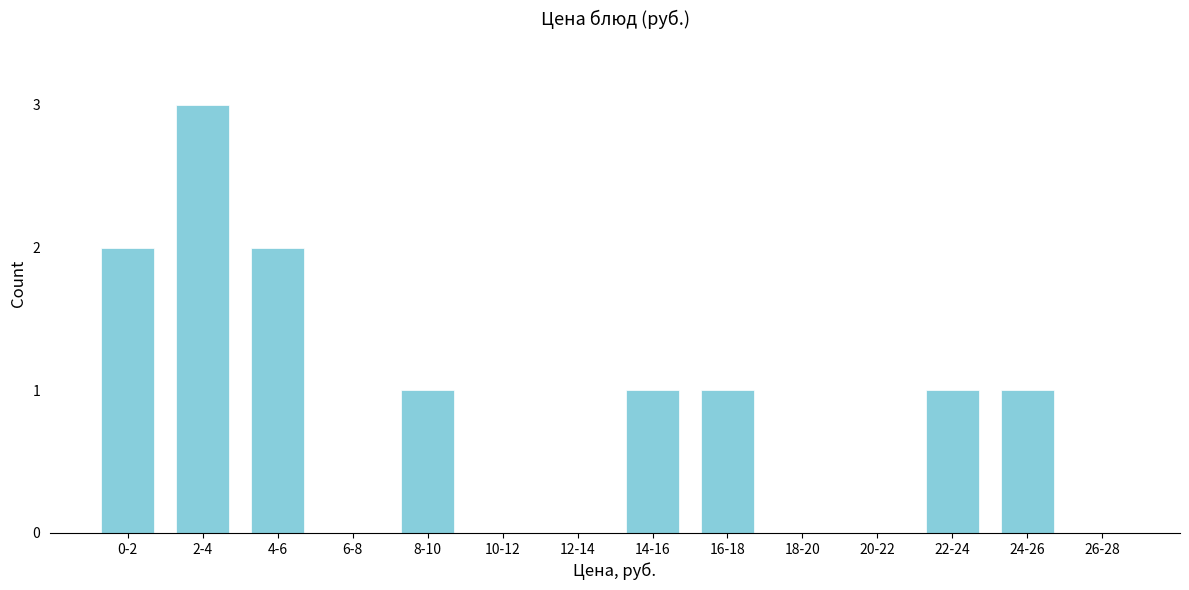

Reading left to right, transcribe all the data shown in this chart.

0-2=2	2-4=3	4-6=2	6-8=0	8-10=1	10-12=0	12-14=0	14-16=1	16-18=1	18-20=0	20-22=0	22-24=1	24-26=1	26-28=0